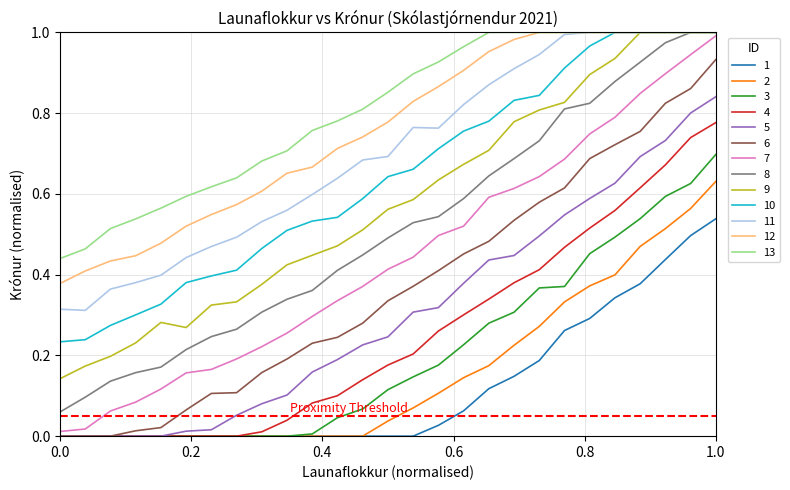

Count the number of data series in this chart.

13